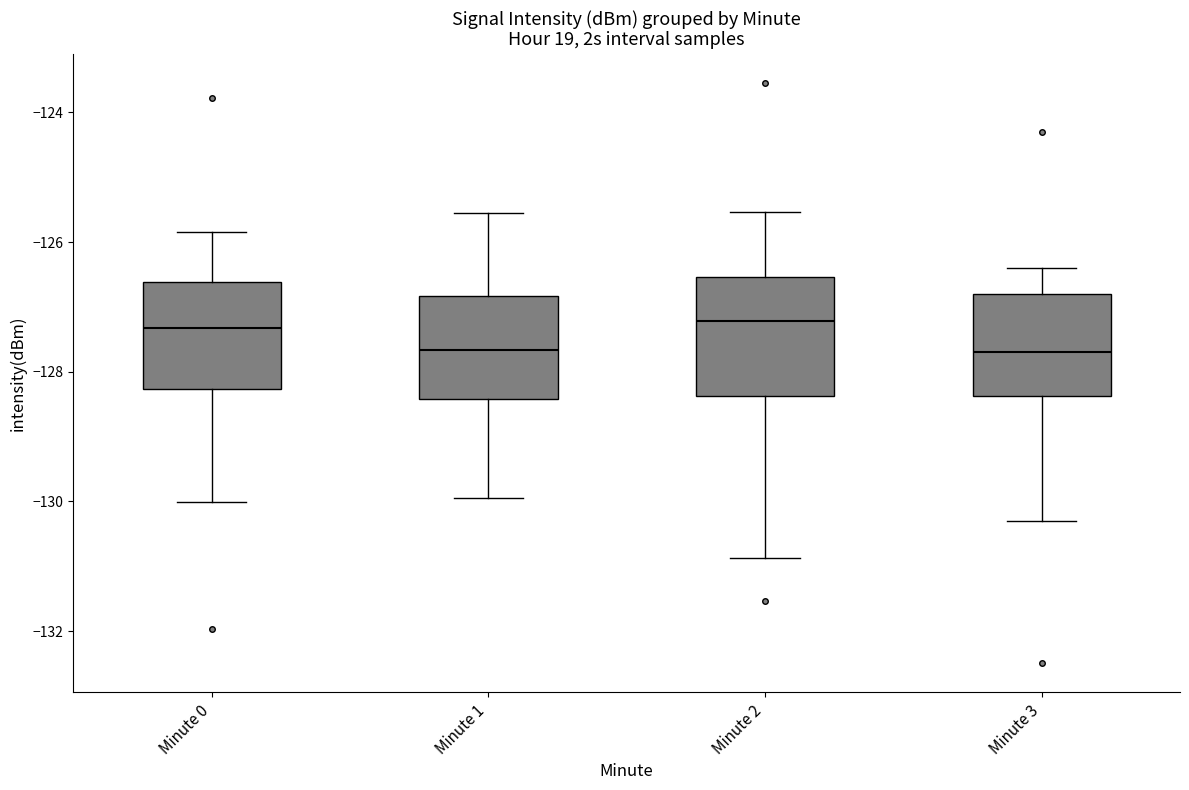

Reading left to right, transcribe this box plot: for each box, give where its median line is, the range the box spans, and where its two whiskers end, as read against the y-axis. The values are not printed on the chart, so give them approximately, as read against the axis.

Minute 0: median -127.4, box -128.2 to -126.6, whiskers -130.0 to -125.8
Minute 1: median -127.6, box -128.4 to -126.8, whiskers -130.0 to -125.6
Minute 2: median -127.2, box -128.4 to -126.6, whiskers -130.8 to -125.6
Minute 3: median -127.6, box -128.4 to -126.8, whiskers -130.2 to -126.4